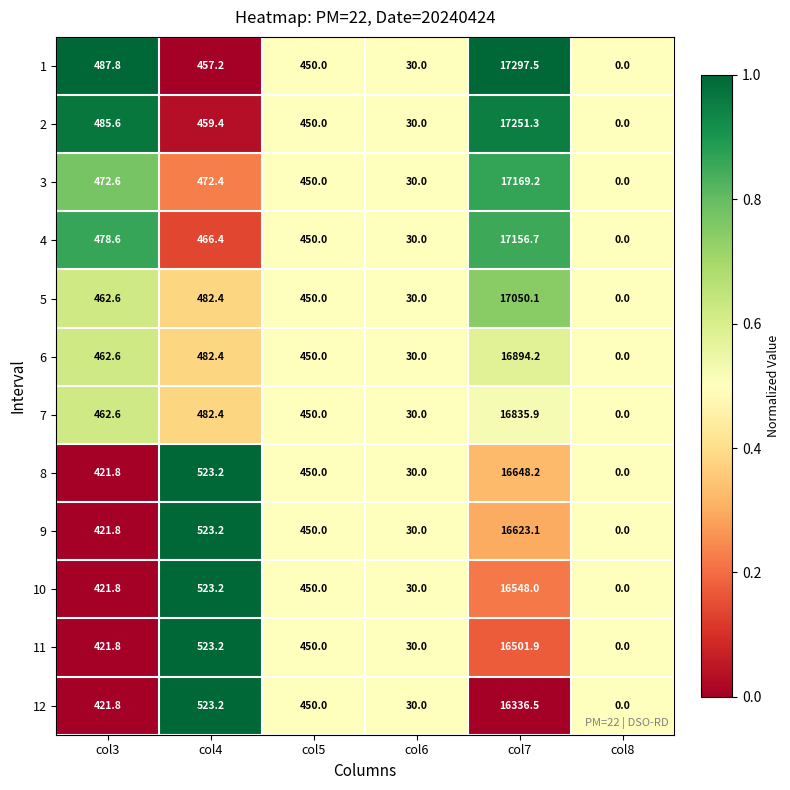

Is the value of 4 at col4 greater than the value of 6 at col6?

Yes